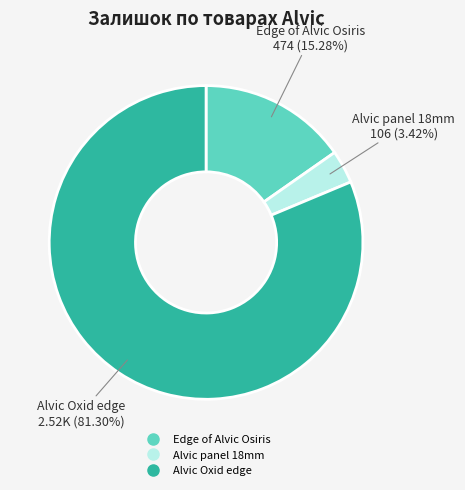

Does any single category account for the majority?

Yes